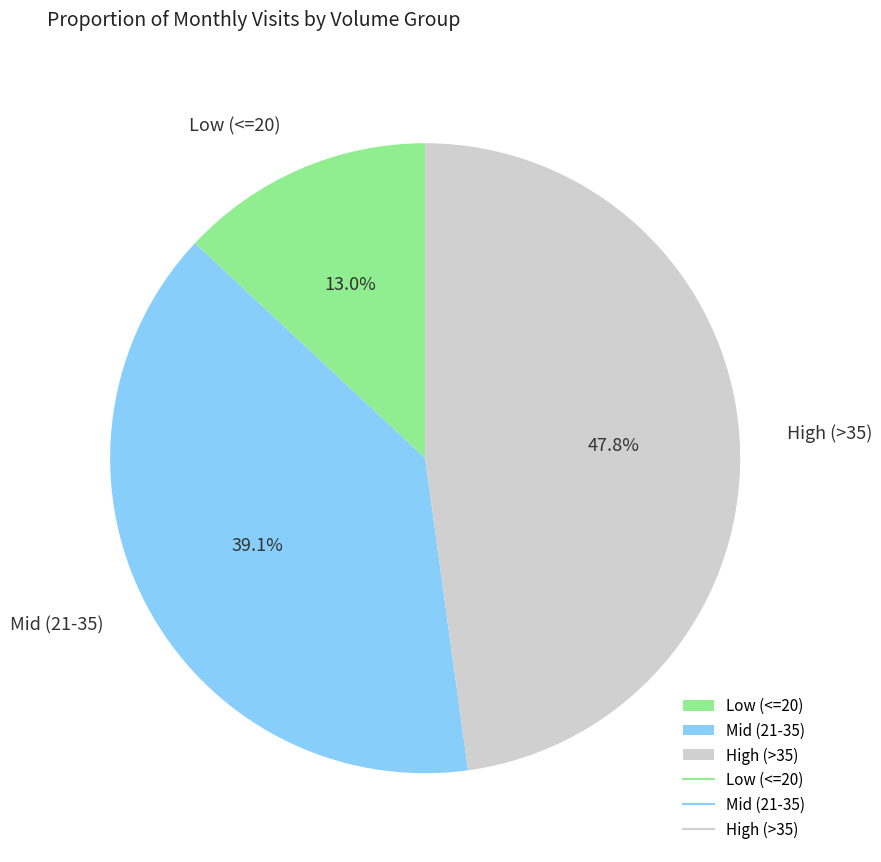

Do Low (<=20) and High (>35) together represent more than half of the pie?

Yes